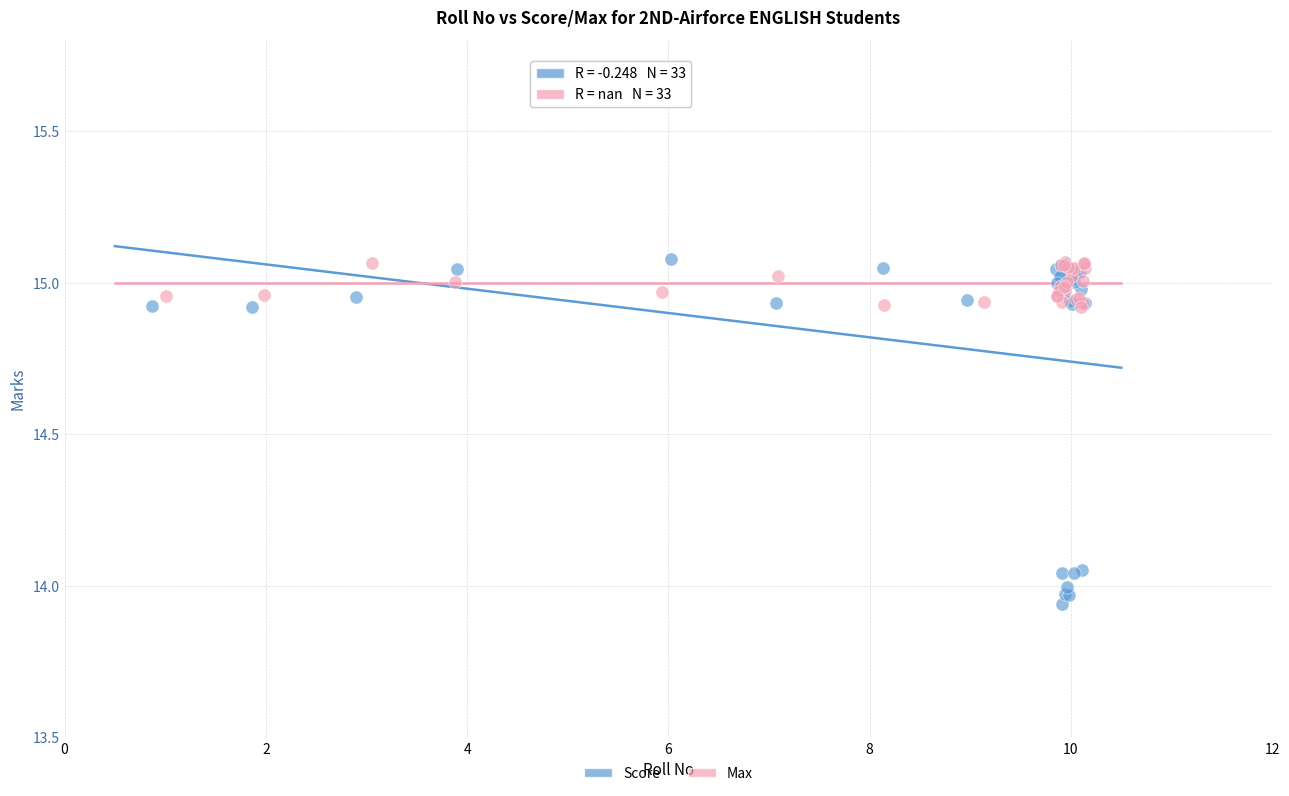

Which series reaches the minimum Y coordinate?

Score